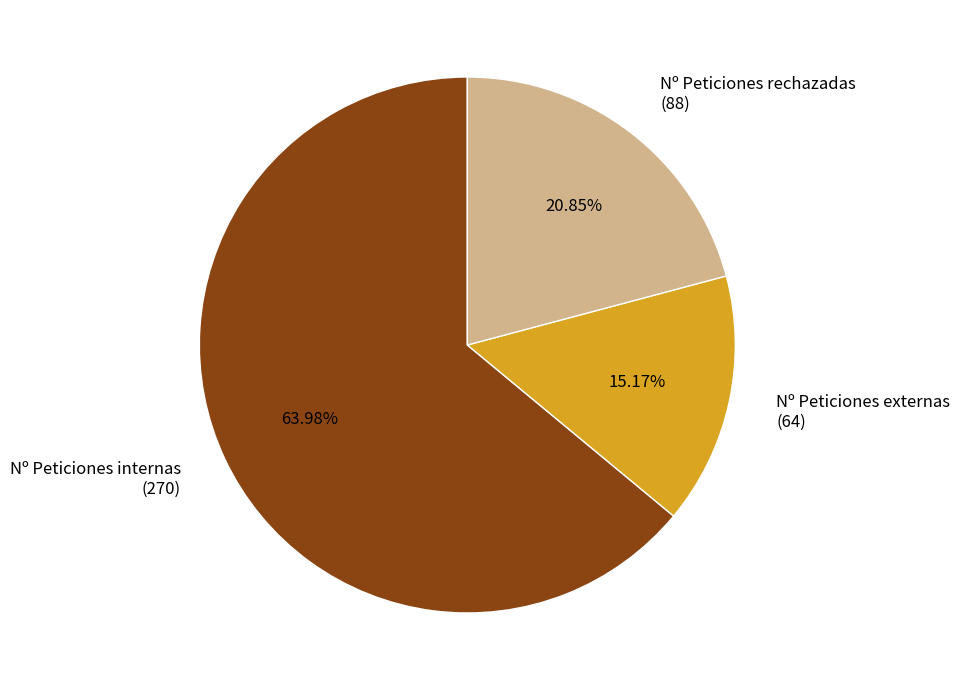

Is there any slice that represents more than half of the pie?

Yes